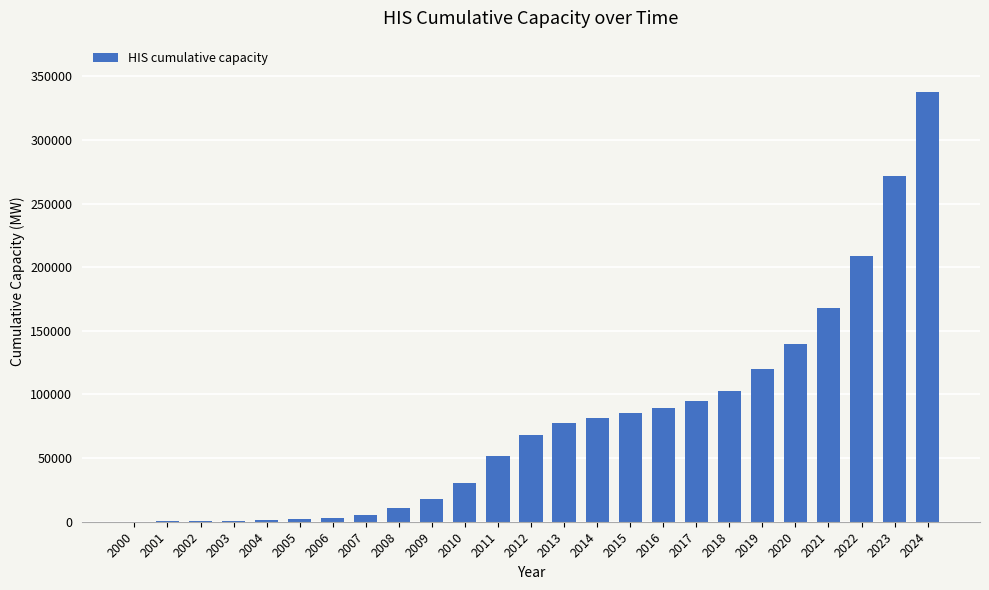

Approximately how many times larger is the value at 2016 compared to 2012?

1.3